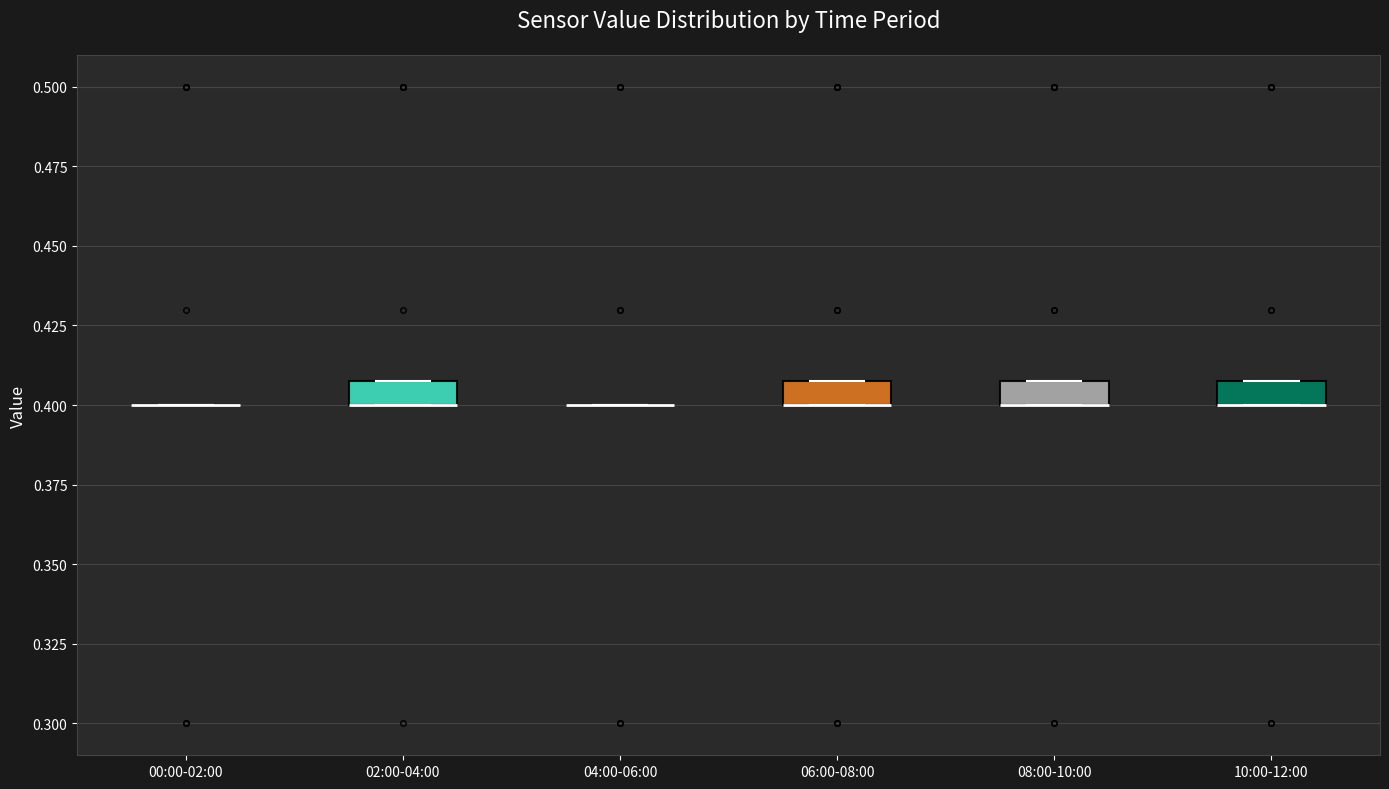

Reading left to right, read every box against the y-axis: the position of its median line, the range the box covers, and the ends of its whiskers. The values are not printed on the chart, so give them approximately, as read against the axis.

00:00-02:00: box collapsed to a line at 0.40, whiskers 0.40 to 0.40
02:00-04:00: median 0.40 (drawn on the box's lower edge), box 0.40 to 0.41, whiskers 0.40 to 0.41
04:00-06:00: box collapsed to a line at 0.40, whiskers 0.40 to 0.40
06:00-08:00: median 0.40 (drawn on the box's lower edge), box 0.40 to 0.41, whiskers 0.40 to 0.41
08:00-10:00: median 0.40 (drawn on the box's lower edge), box 0.40 to 0.41, whiskers 0.40 to 0.41
10:00-12:00: median 0.40 (drawn on the box's lower edge), box 0.40 to 0.41, whiskers 0.40 to 0.41